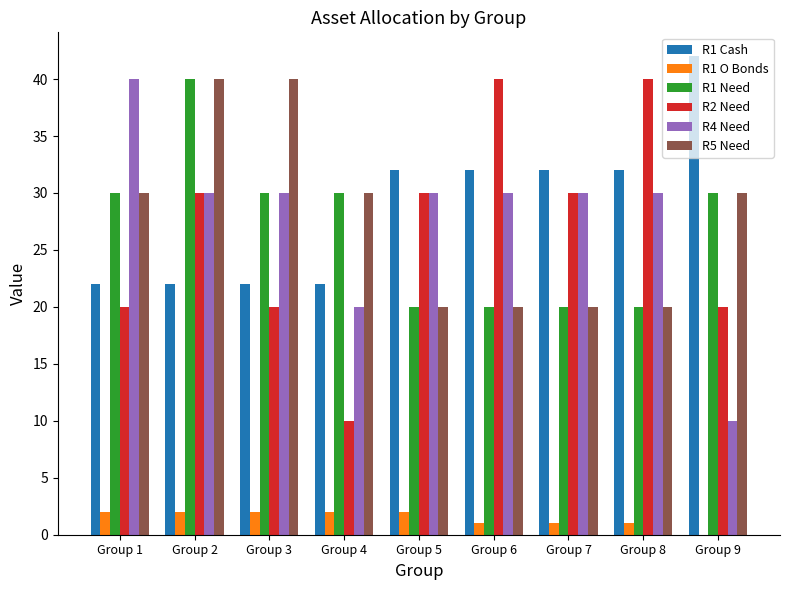

What is the approximate value of R4 Need at Group 3, to the nearest 10?

30